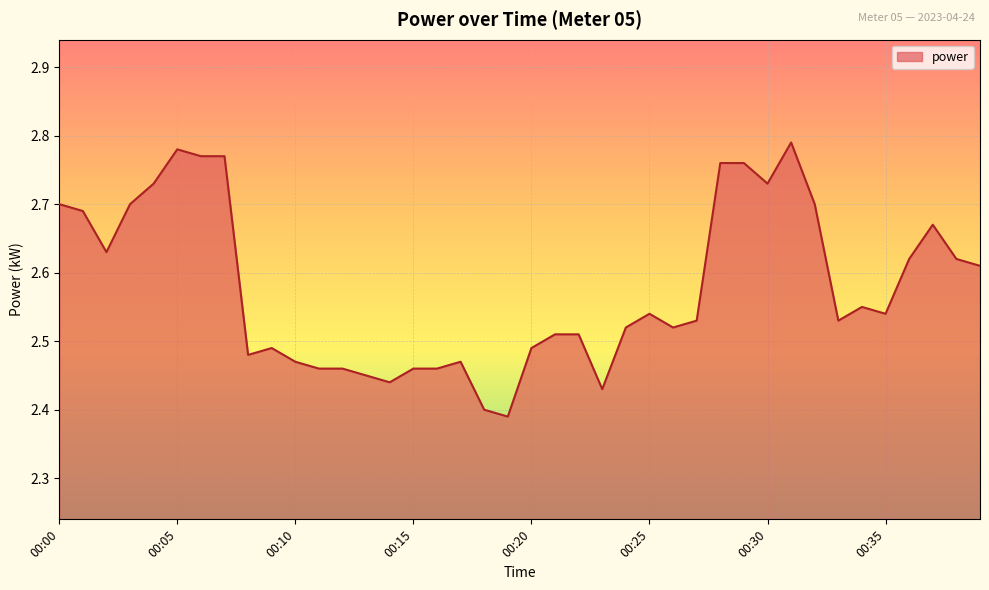

What is the difference between the maximum and minimum values?

0.4